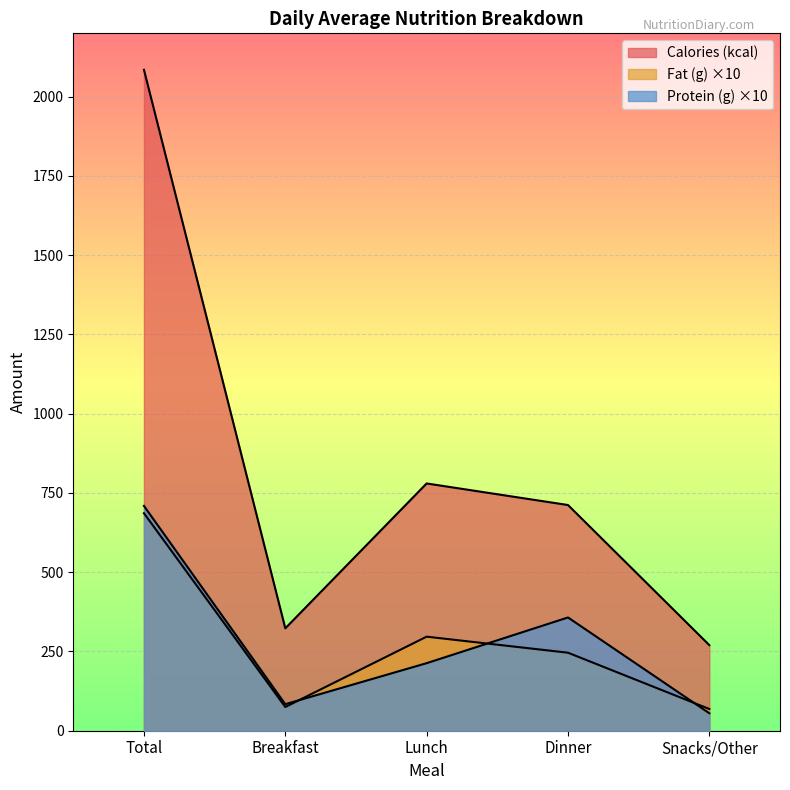

Which label corresponds to the largest value in the chart?

Total